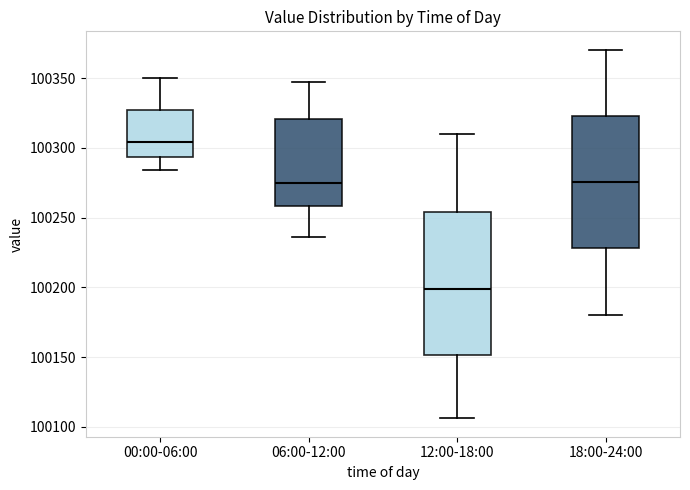

Where does the lower whisker of the box for 06:00-12:00 end on the y-axis? The values are not printed on the chart, so give them approximately, as read against the axis.

100235